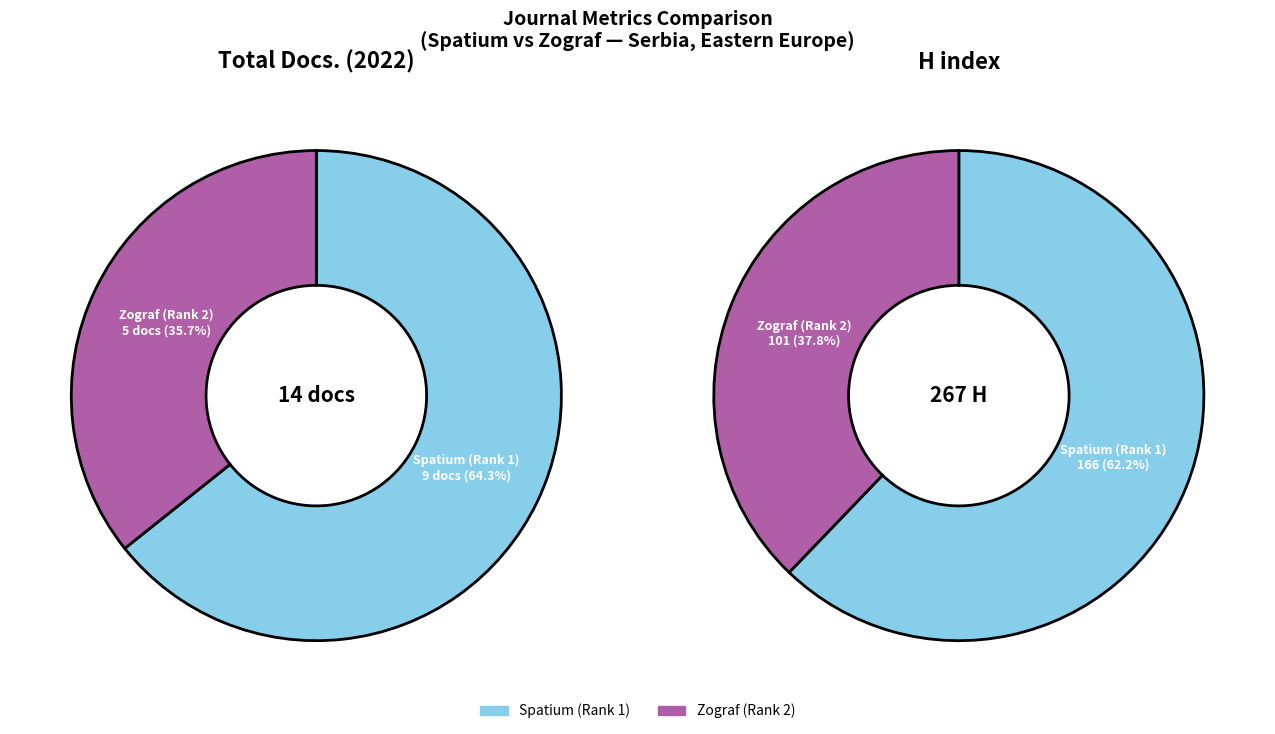

How many segments does this pie chart have?

2